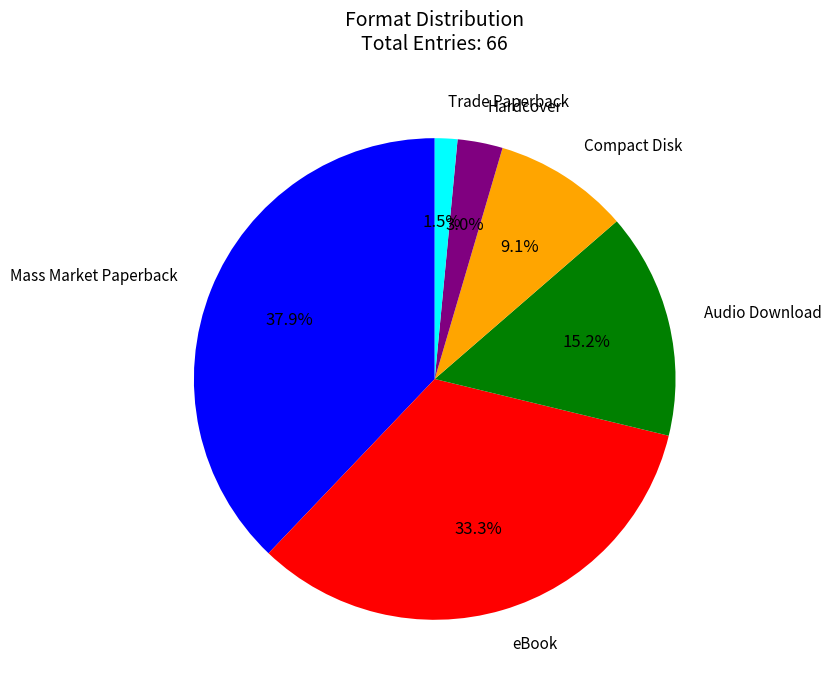

Is there any slice that represents more than half of the pie?

No